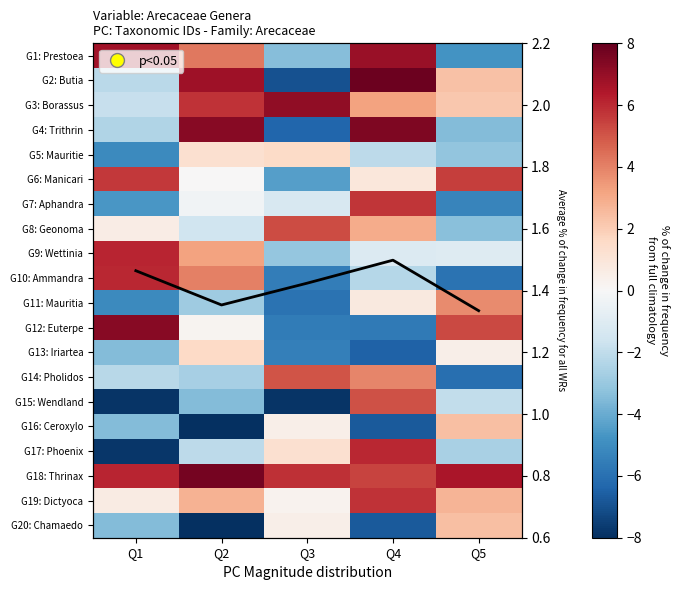

At which category is the sum across all series the highest?

Q4